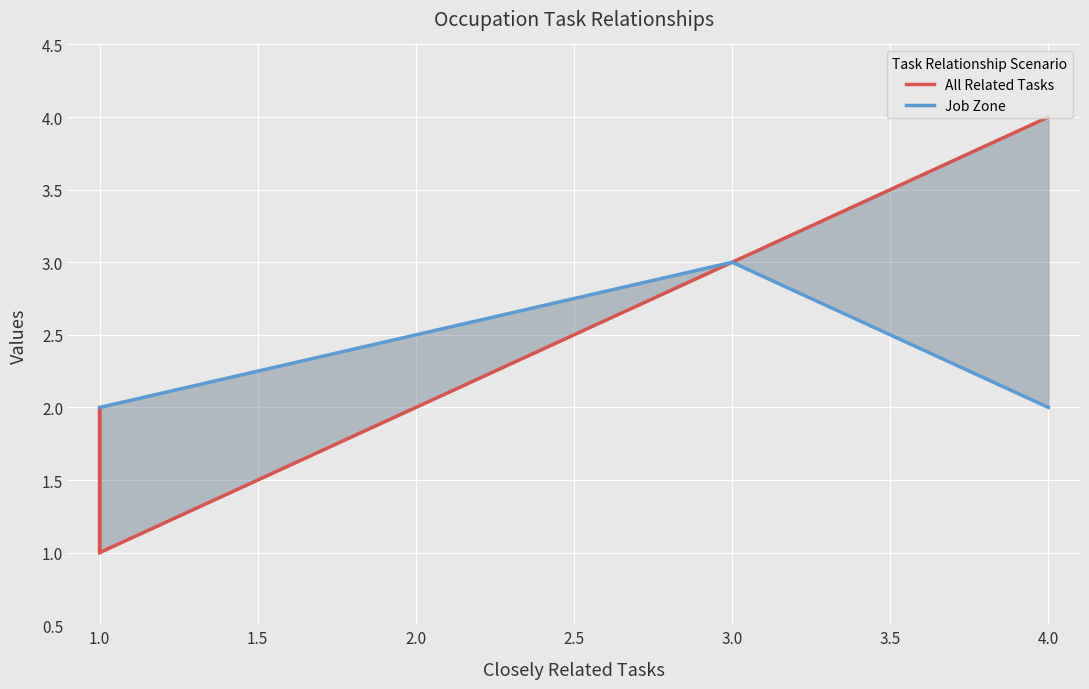

How many data points does each series have?

7